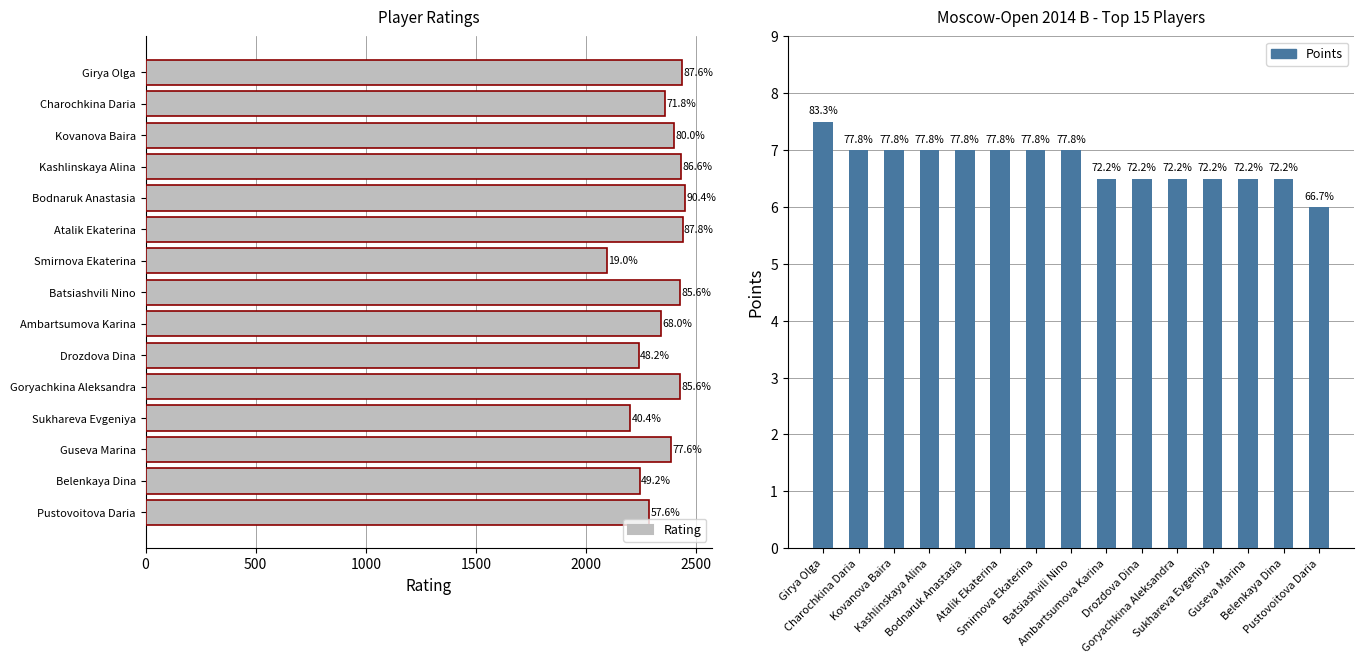

How many data points in Points are above 7?

1